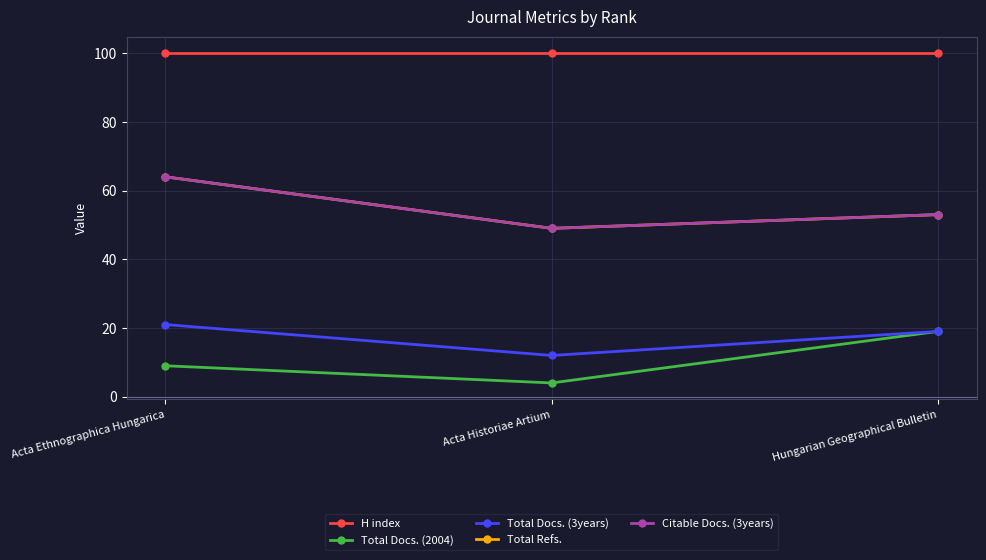

Is this an area chart (filled region under the line)?

No